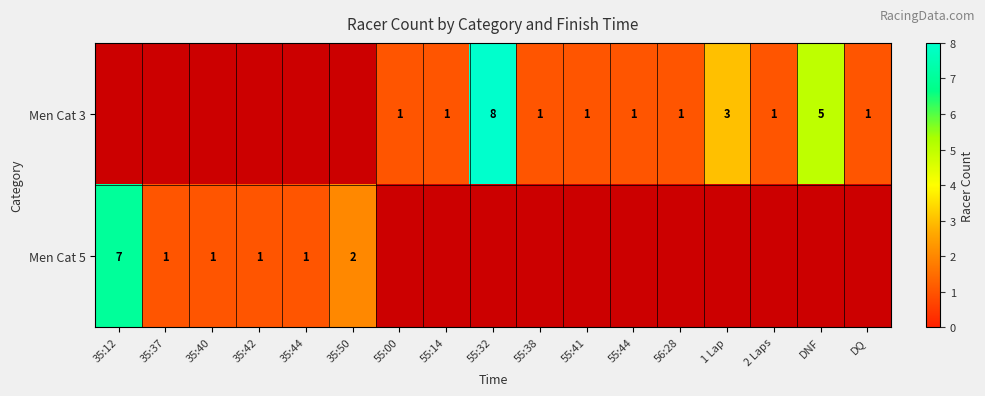

The Men Cat 3 series shows 0.6 at 56:28. True or false?

False